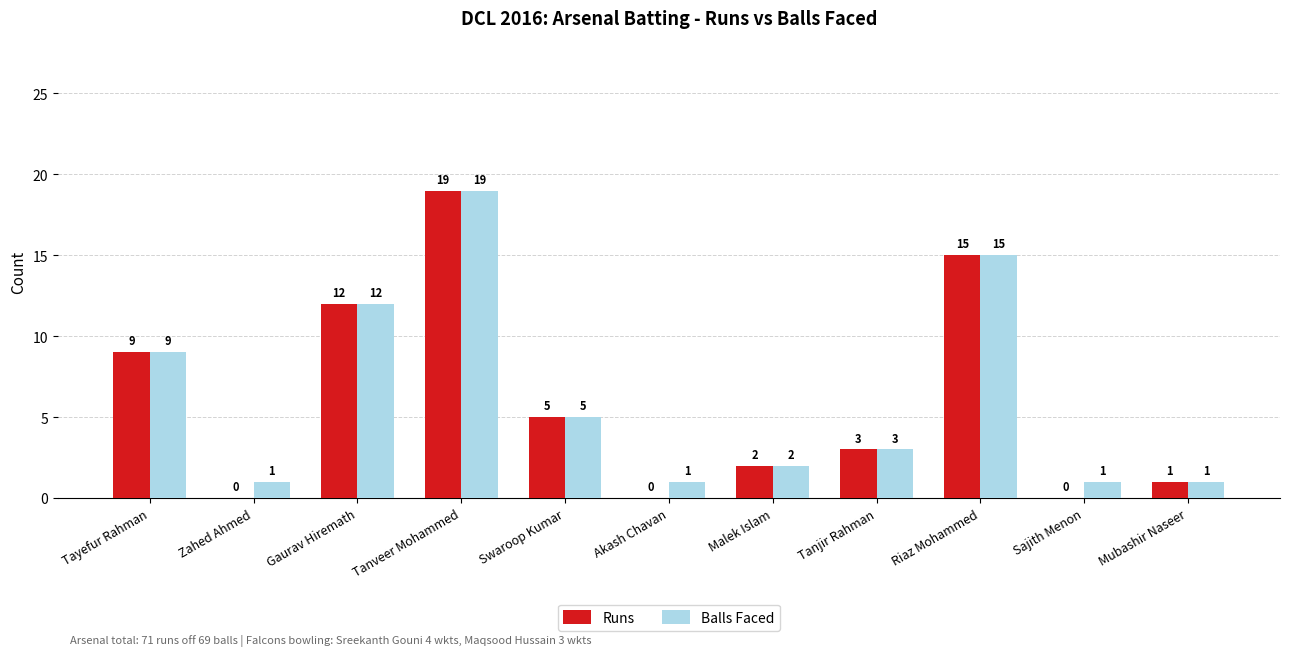

Between Akash Chavan and Malek Islam, which series saw the biggest shift?

Runs